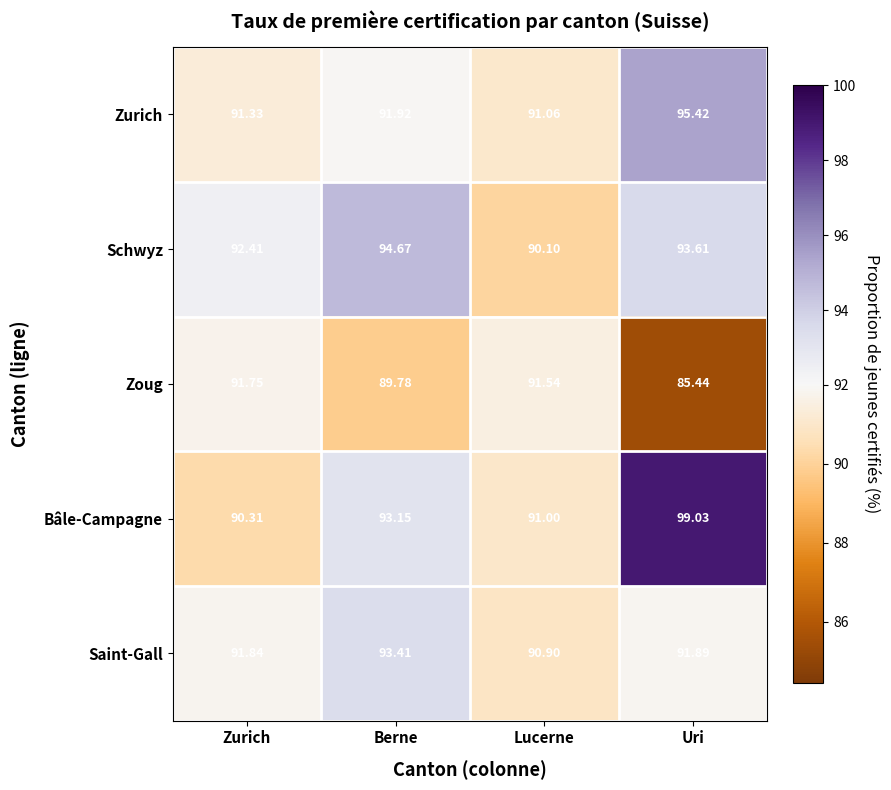

Rank the series at Uri from highest to lowest value.

Bâle-Campagne, Zurich, Schwyz, Saint-Gall, Zoug